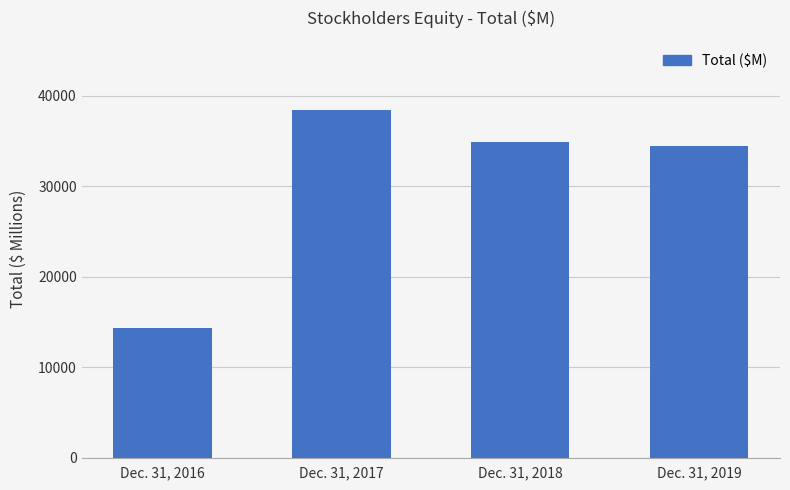

List the labels in order of value, largest first.

Dec. 31, 2017, Dec. 31, 2018, Dec. 31, 2019, Dec. 31, 2016